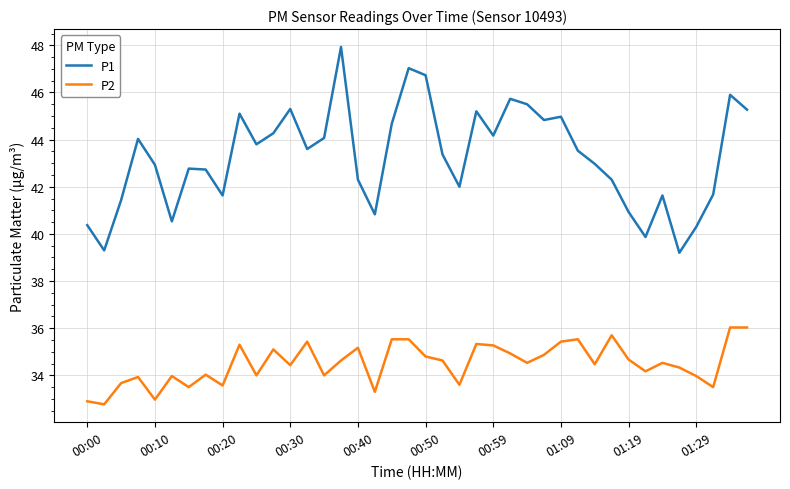

True or false: P2 and P1 cross at least once.

False